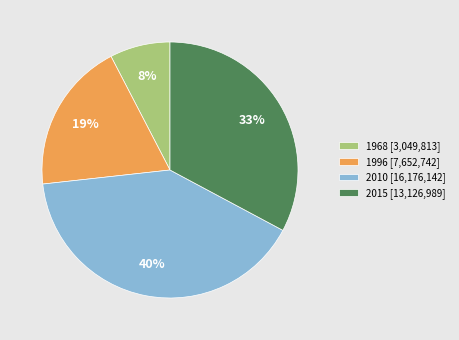

How many slices are in this pie chart?

4